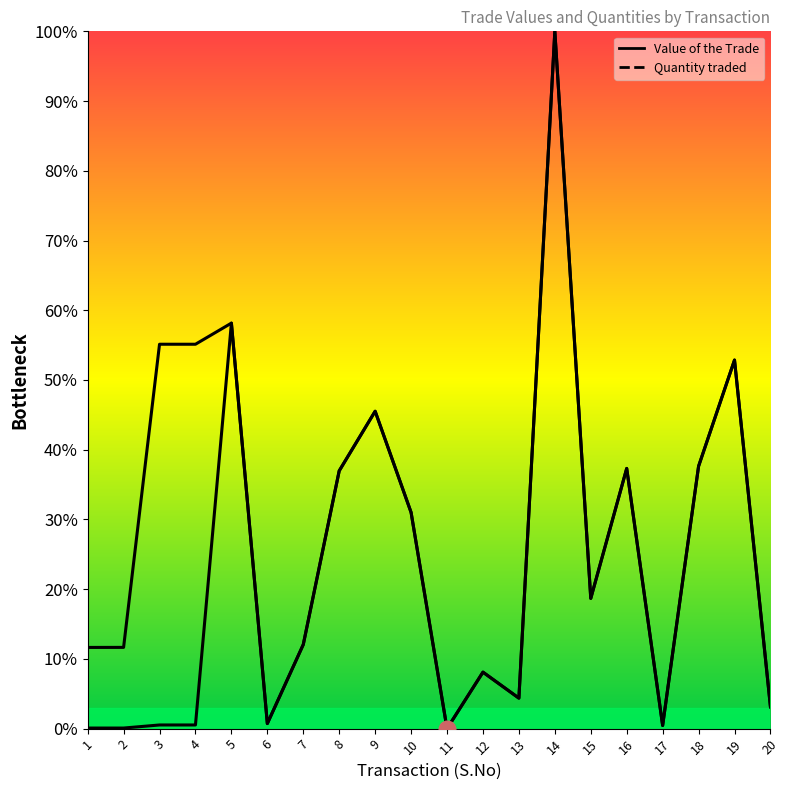

In Quantity traded, how many points are higher than both neighbors (excluding endpoints)?

6